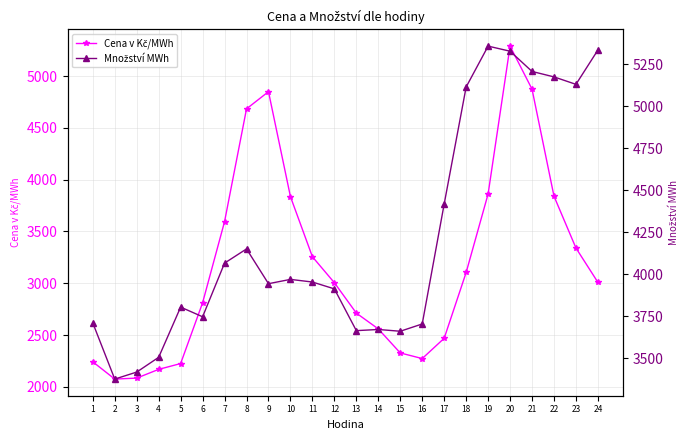

How many data points in Množství MWh are above 3953?

11